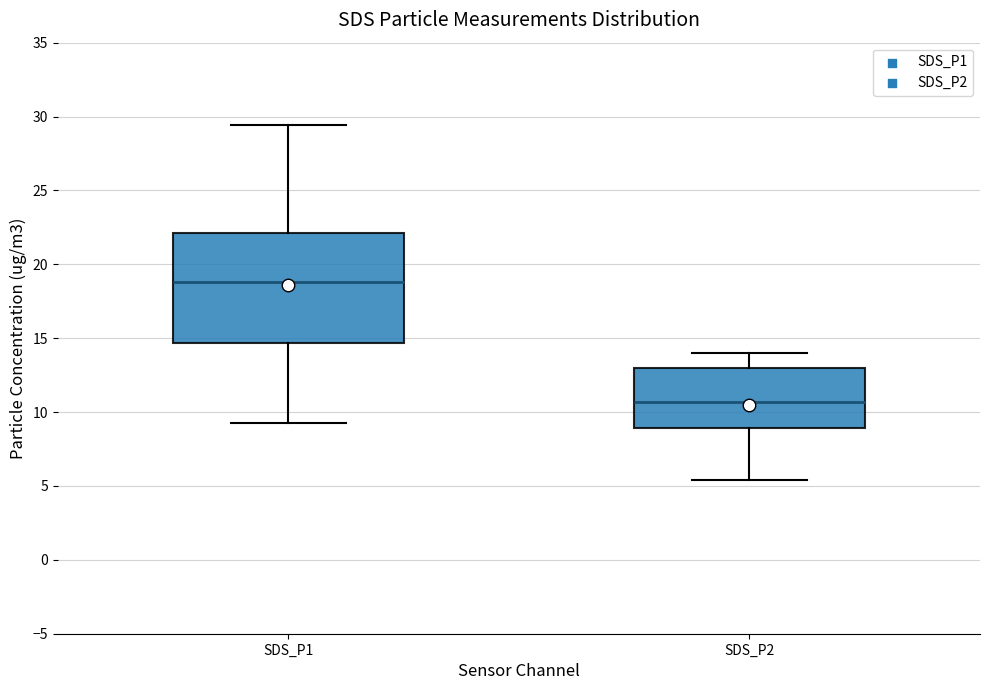

Which box is the tallest, from its lower edge to its upper edge?

SDS_P1